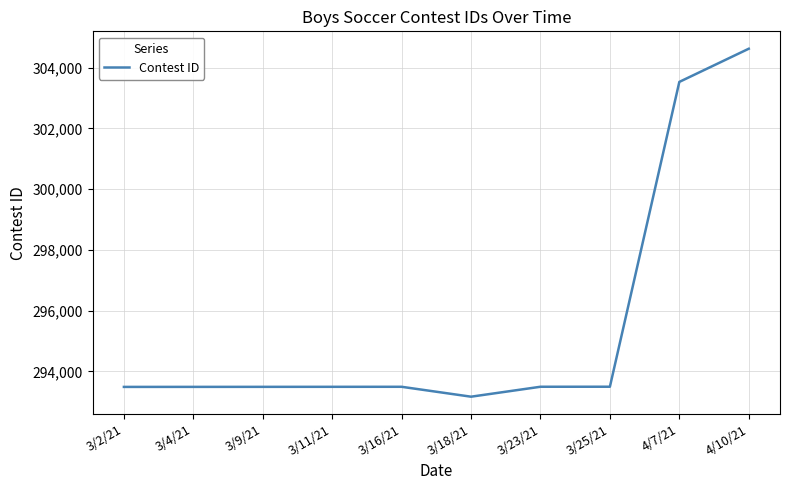

How many distinct data groups are displayed?

1